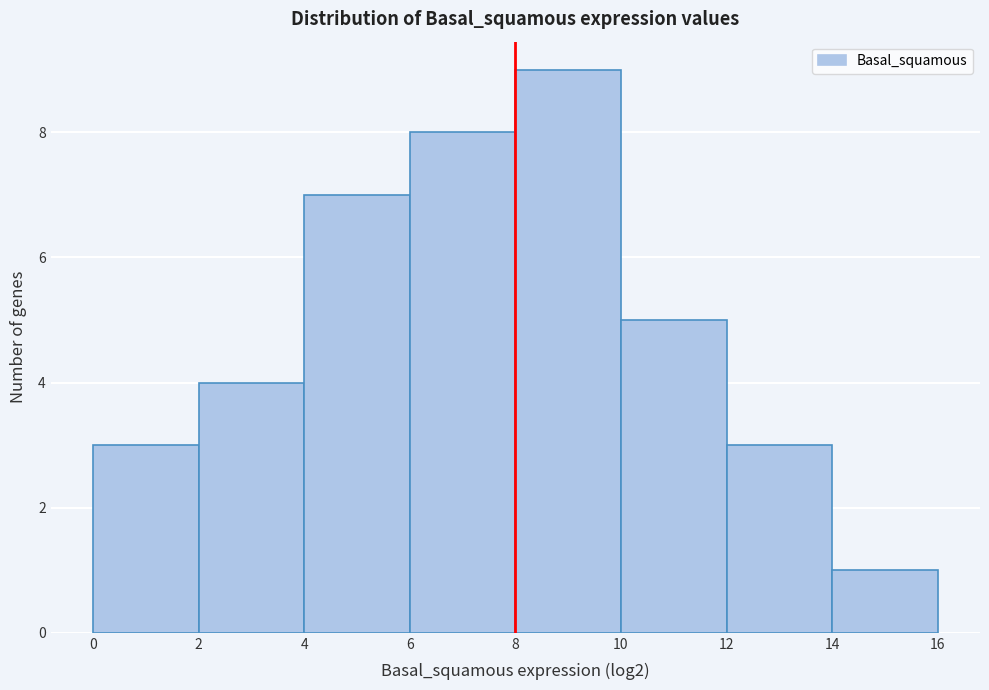

How tall is the bar that spans 12 to 14 on the x-axis? The values are not printed on the chart, so give them approximately, as read against the axis.

3